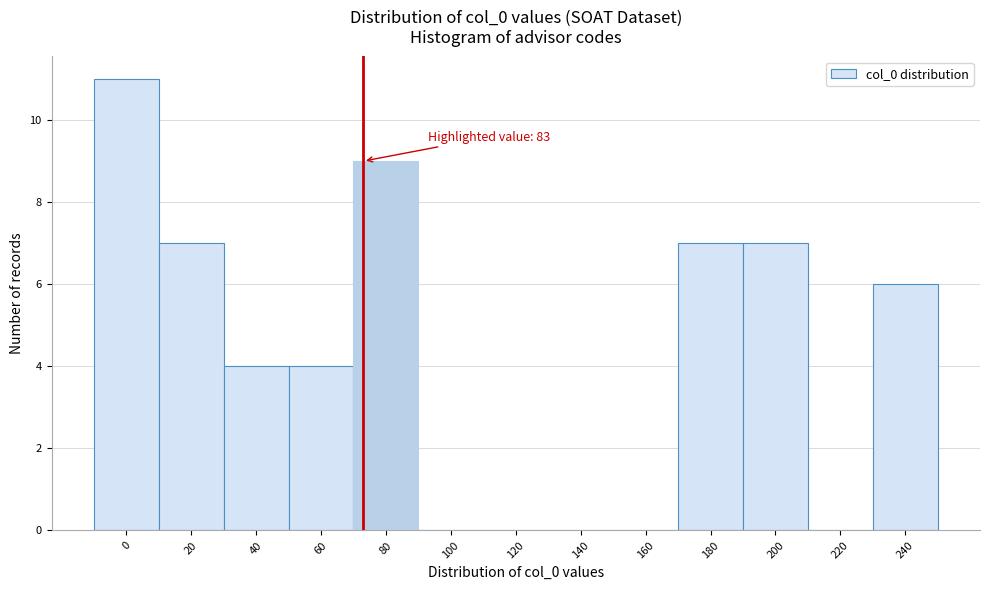

Reading left to right, list all the values displayed in this chart.

0=11	20=7	40=4	60=4	80=9	100=0	120=0	140=0	160=0	180=7	200=7	220=0	240=6